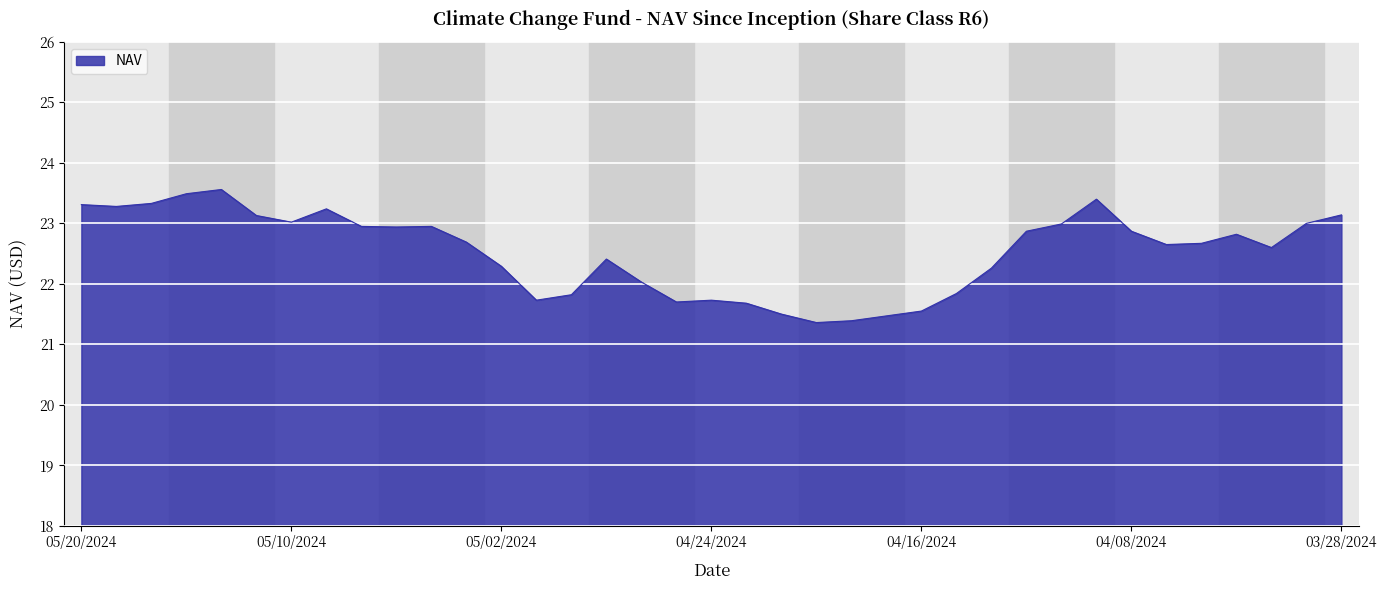

How many lines are shown in the chart?

1